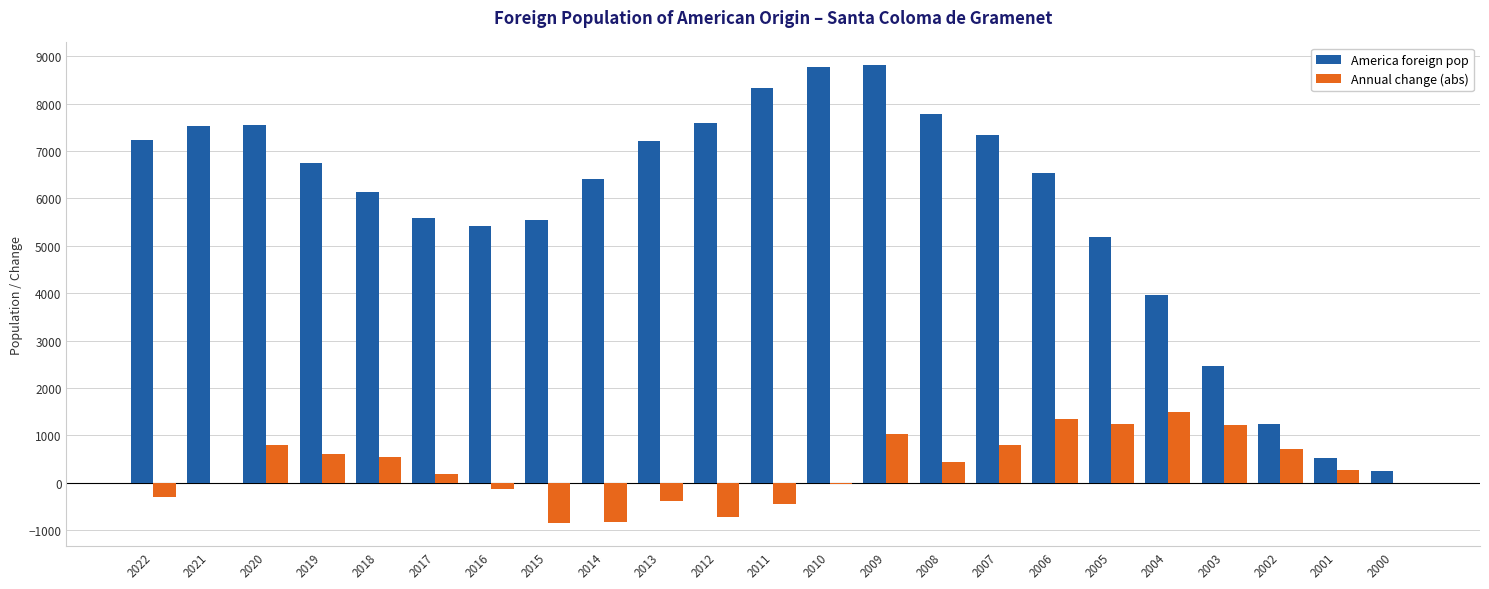

Are the bars horizontal?

No